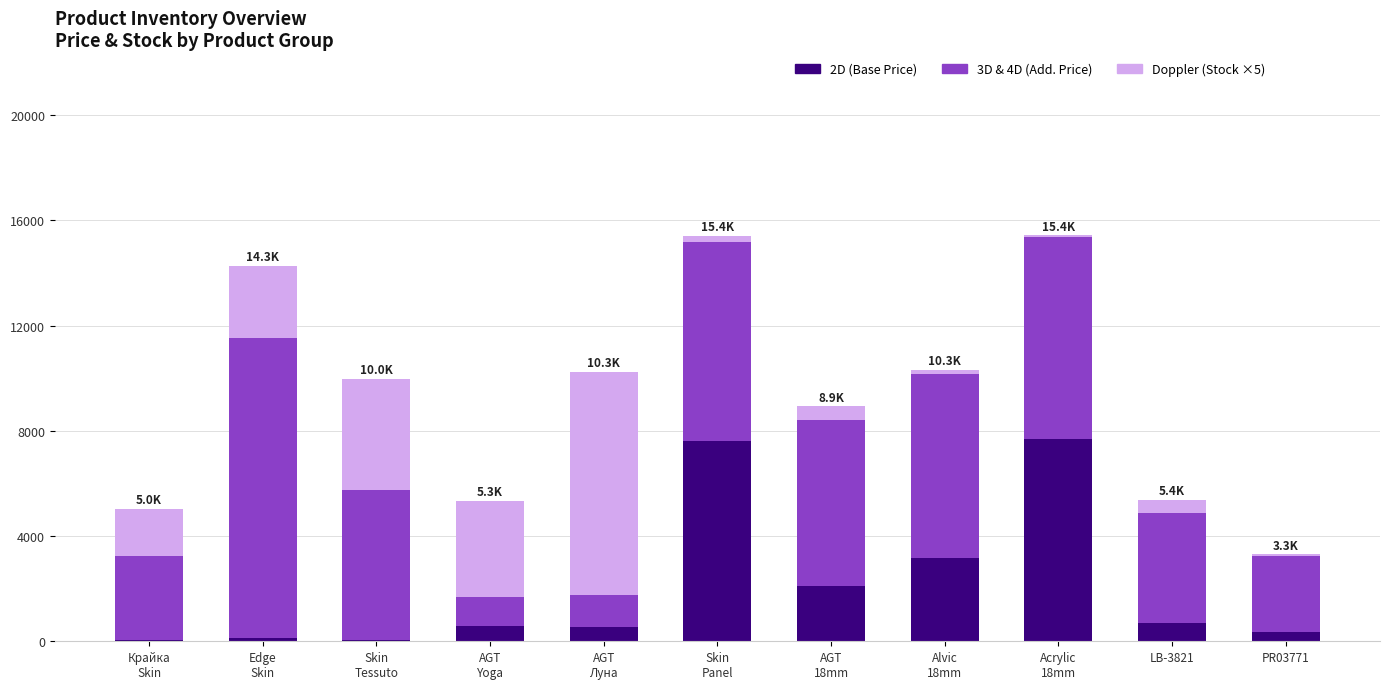

What is the total value across all series at LB-3821?

5389.8